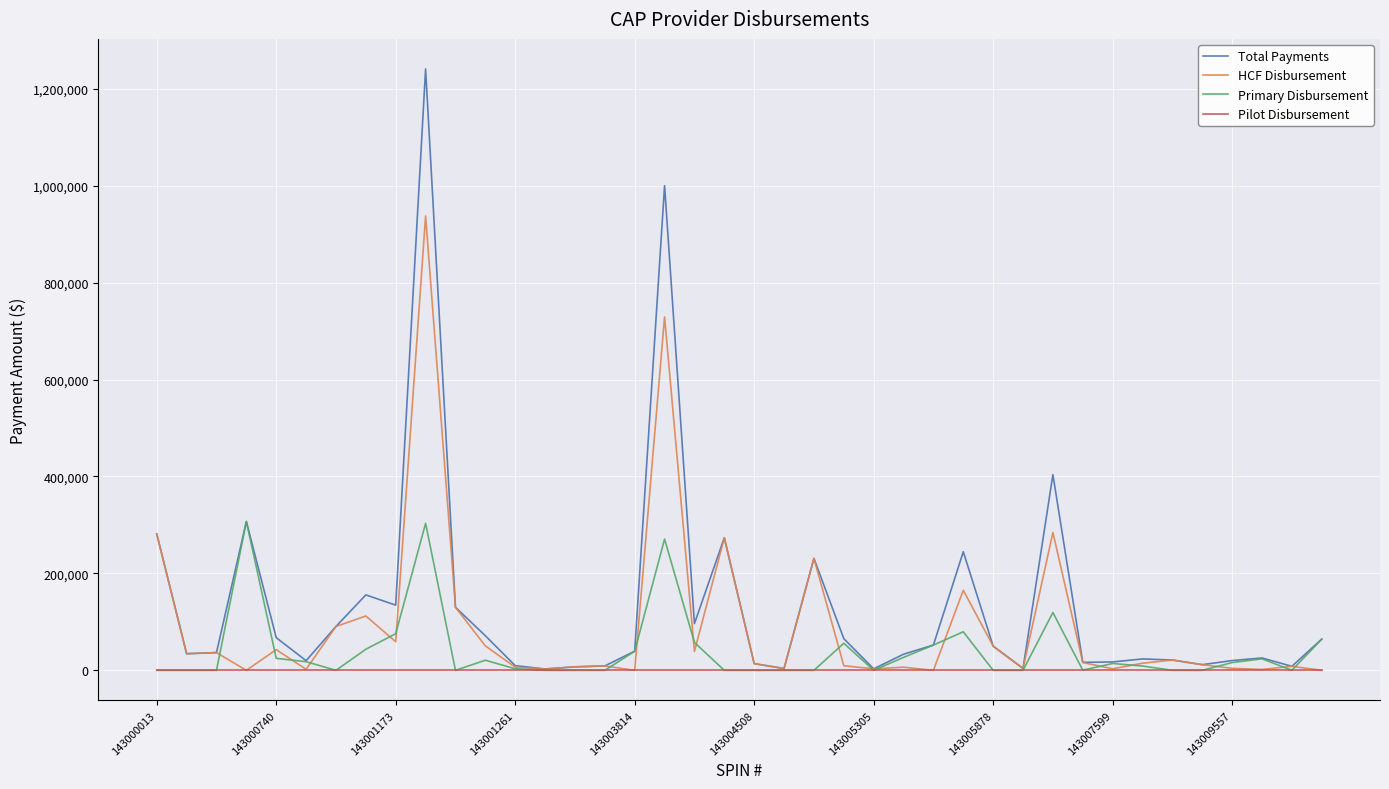

Rank the series by their average value, from highest to lowest.

Total Payments, HCF Disbursement, Primary Disbursement, Pilot Disbursement